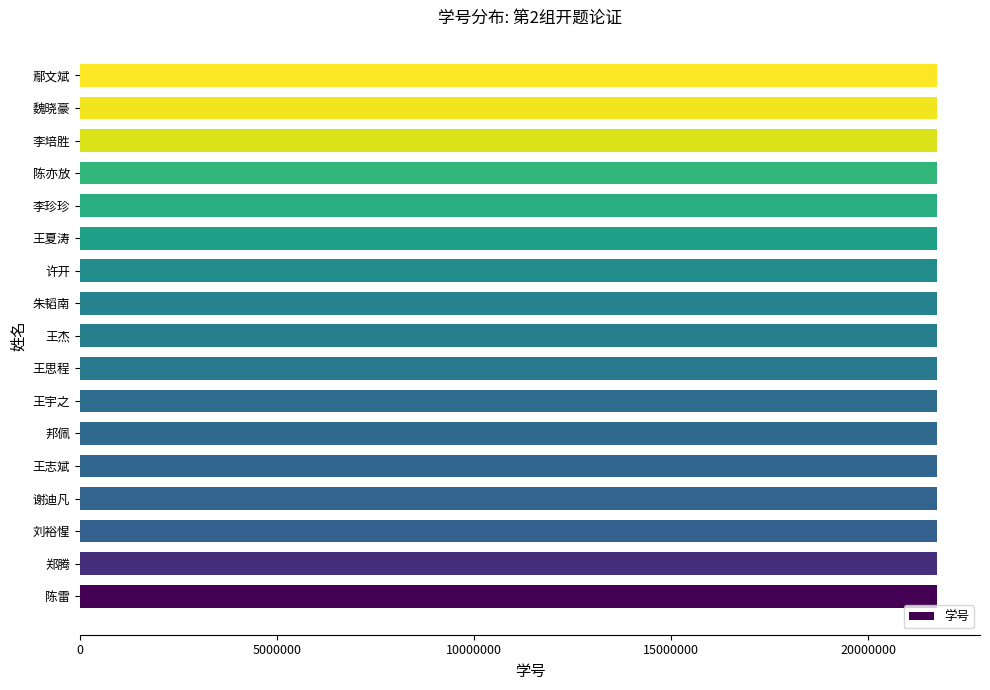

What is the sum of all values?

369774880